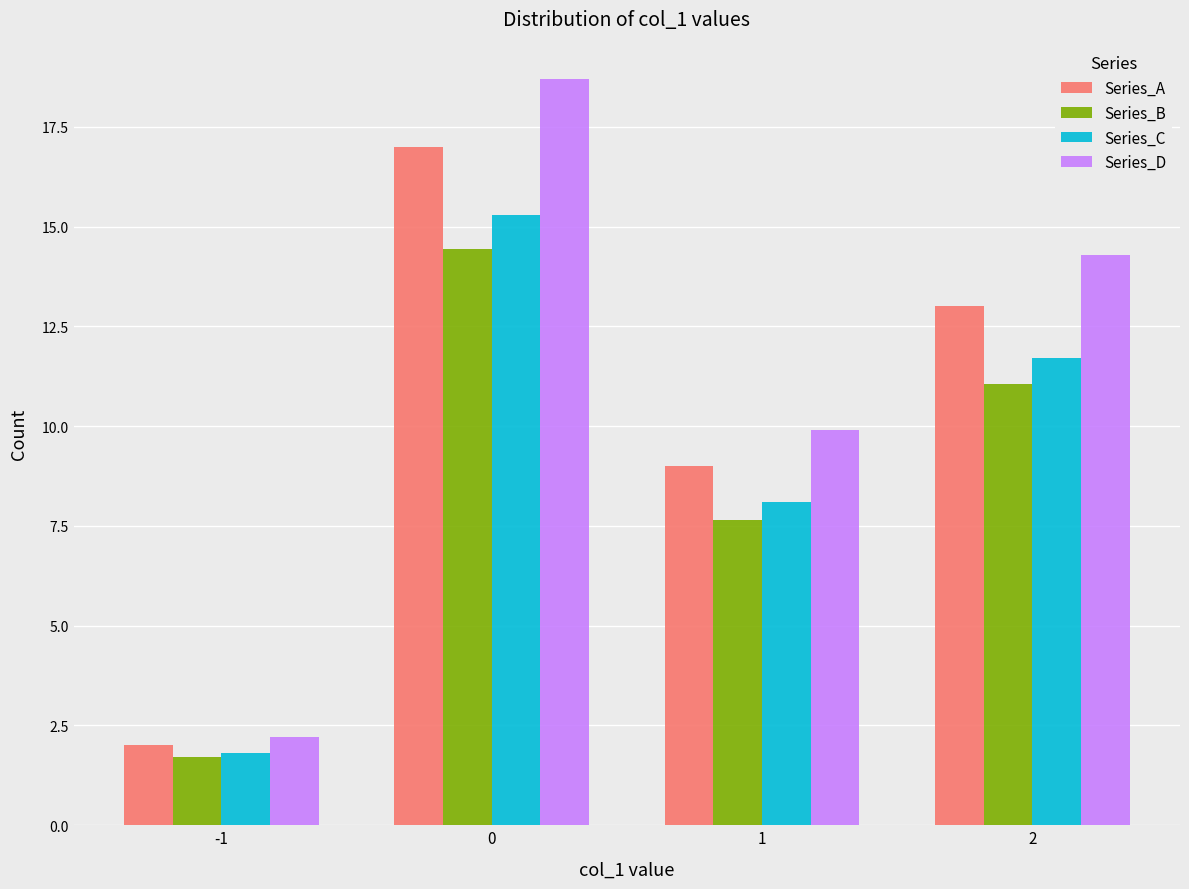

At which label is Series_A closest to 9?

1